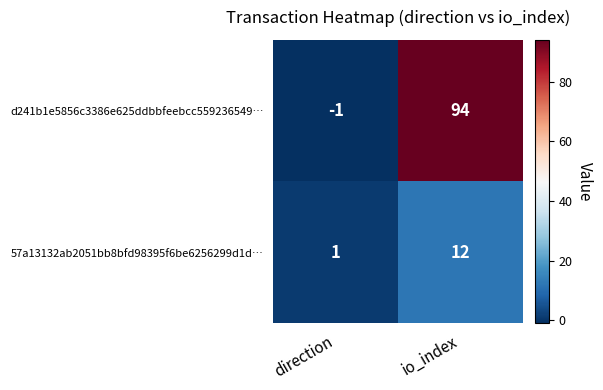

Reading left to right, extract all data points from this chart.

d241b1e5856c3386e625ddbbfeebcc559236549…: -1	94
57a13132ab2051bb8bfd98395f6be6256299d1d…: 1	12